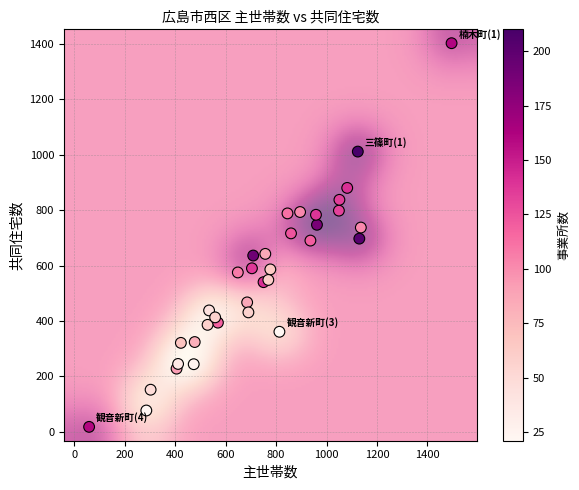

What is the range of X values (max minus min)?

1438